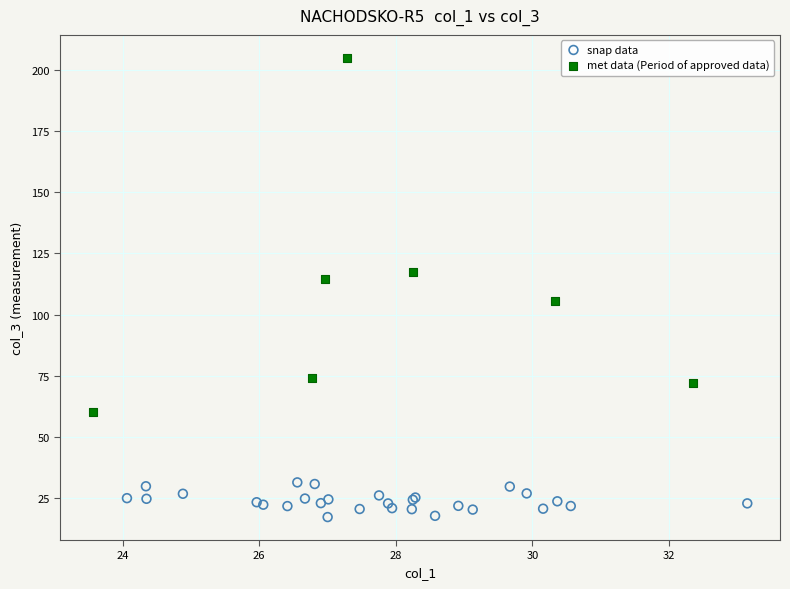

What are all the series names shown in the legend?

snap data, met data (Period of approved data)